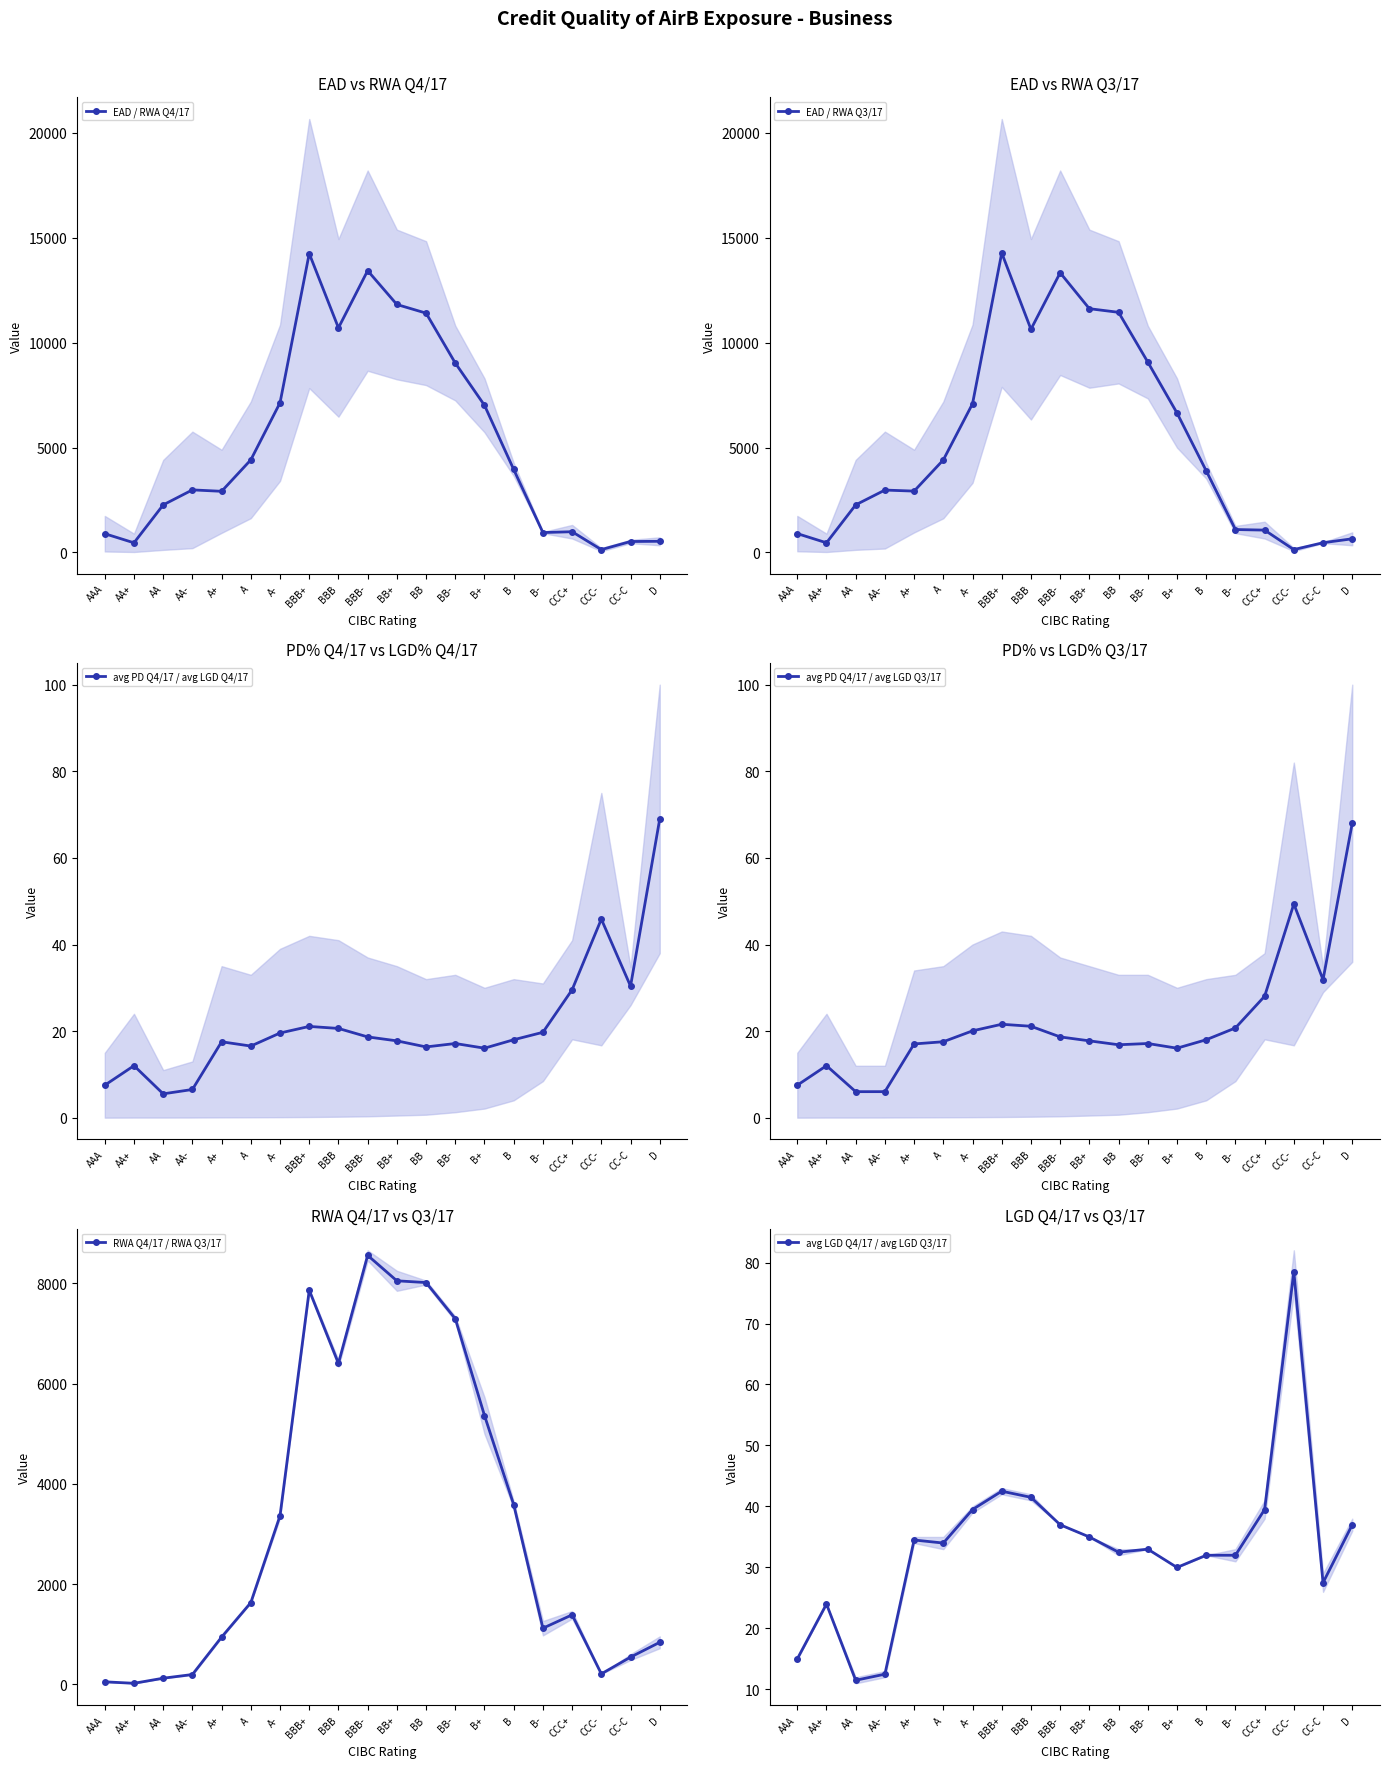

Between AA- and A, which series saw the biggest shift?

EAD / RWA Q3/17